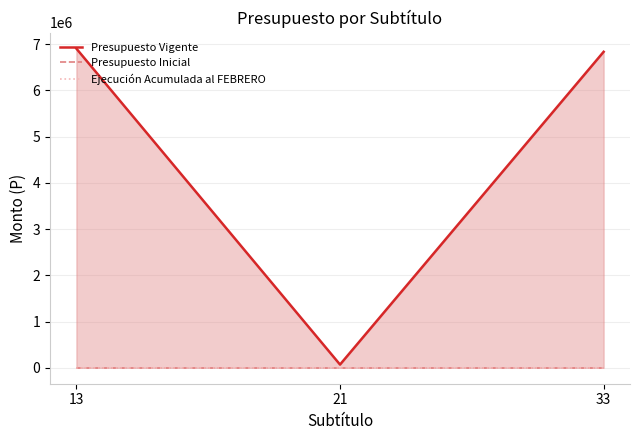

What is the maximum value for Presupuesto Vigente?

6900975